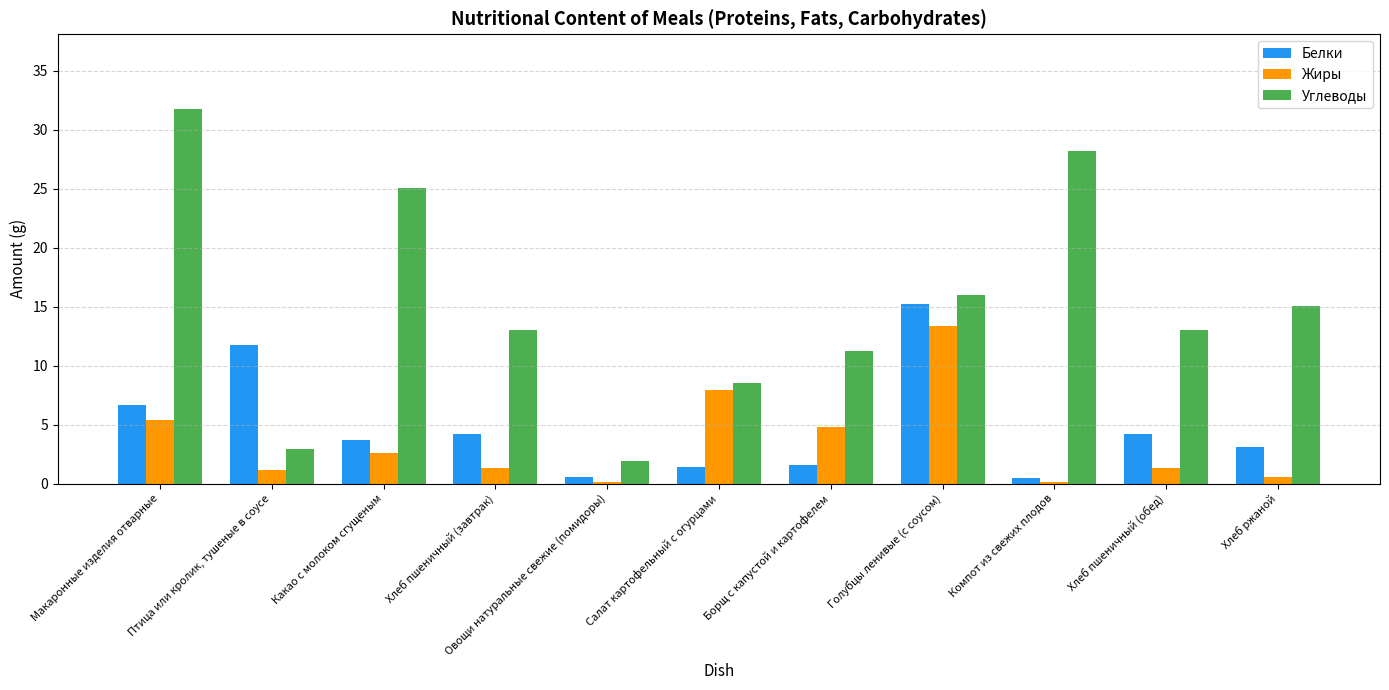

Which label corresponds to the largest value in the chart?

Макаронные изделия отварные